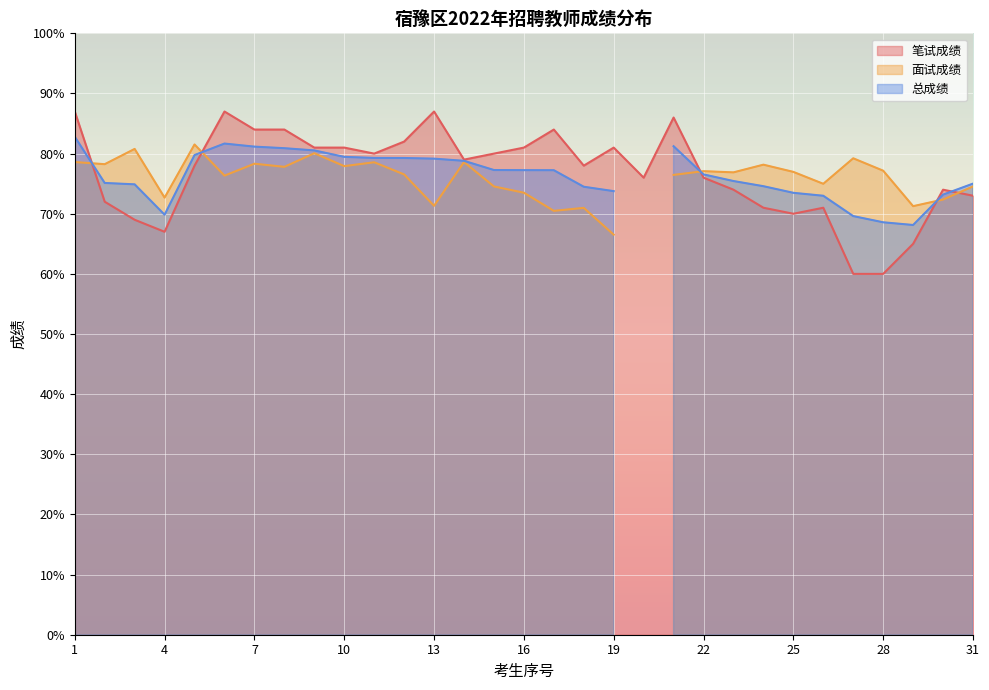

Count the number of data series in this chart.

3